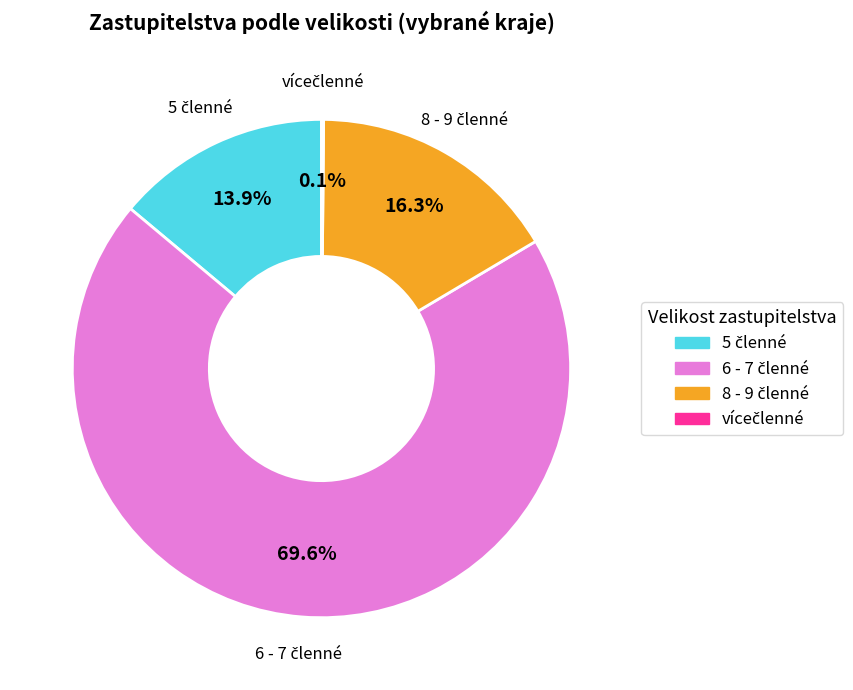

Is there any slice that represents more than half of the pie?

Yes